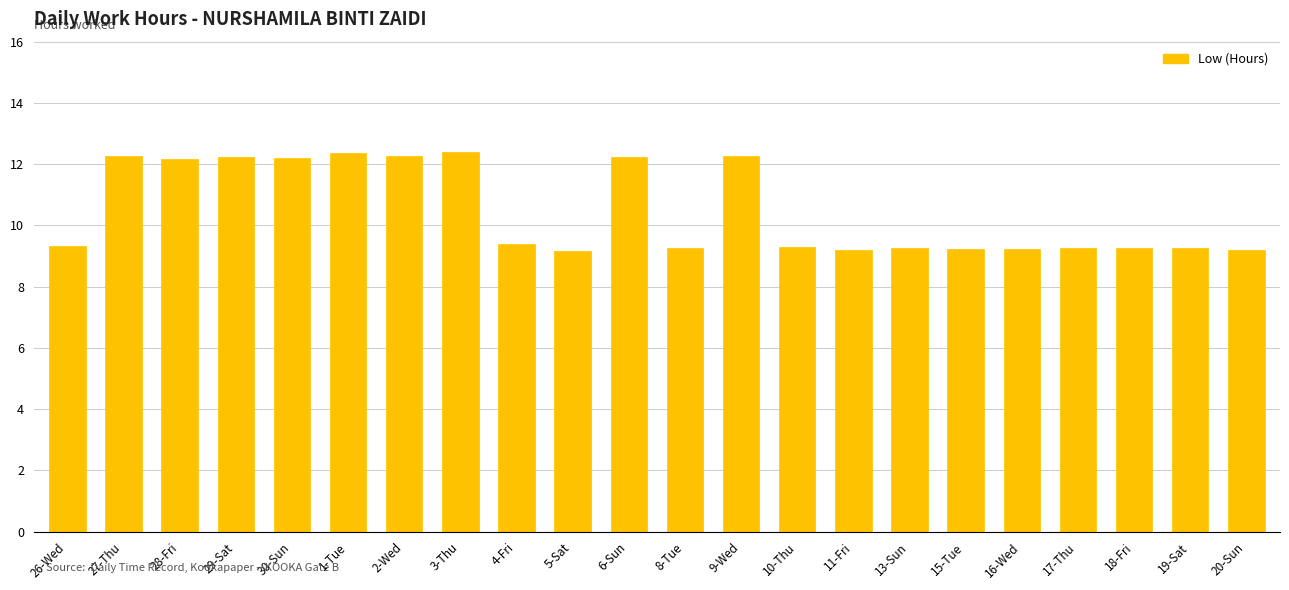

What is the minimum value shown in the chart?

9.2